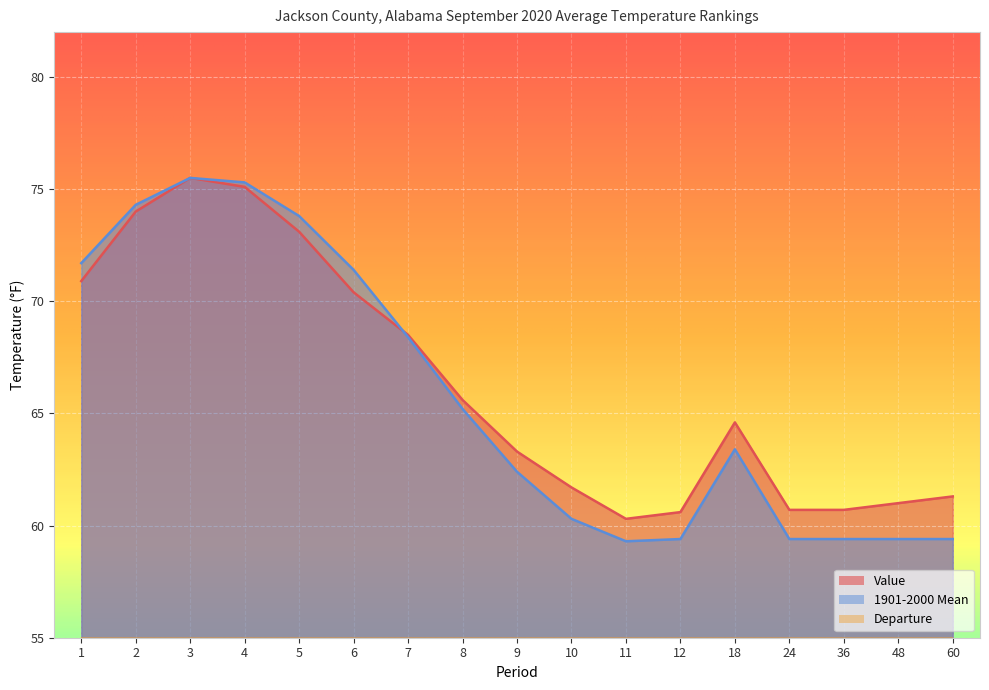

What is the value of the 1901-2000 Mean point at the 6th from the left?

71.4